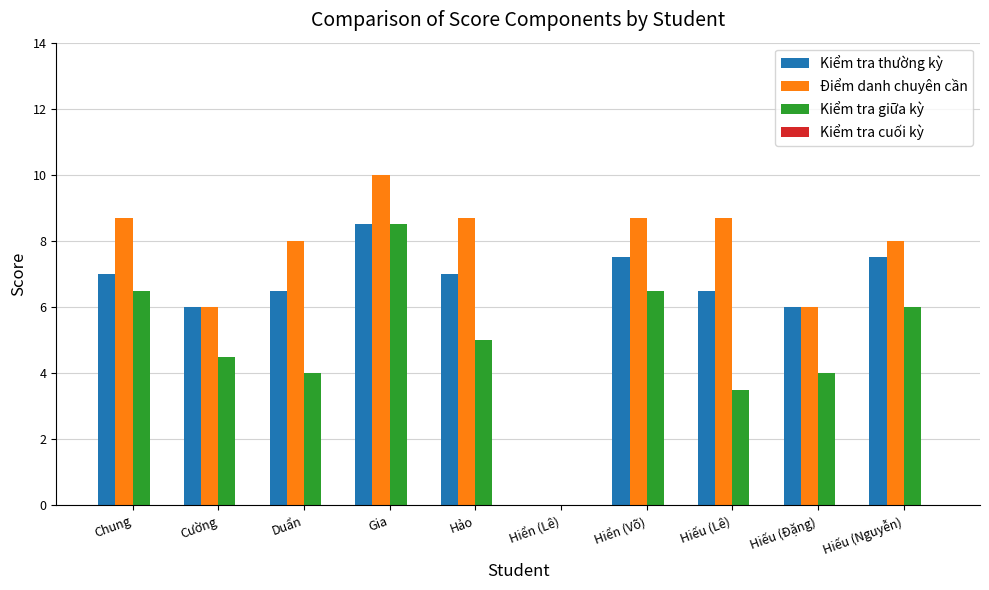

Which series has the widest spread of values?

Điểm danh chuyên cần